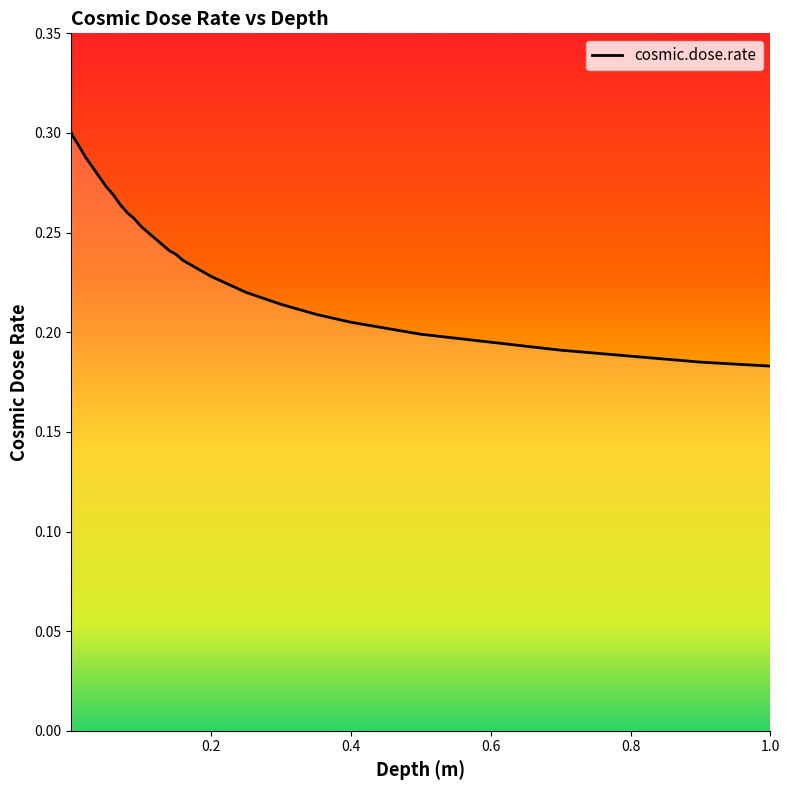

How many lines are shown in the chart?

1